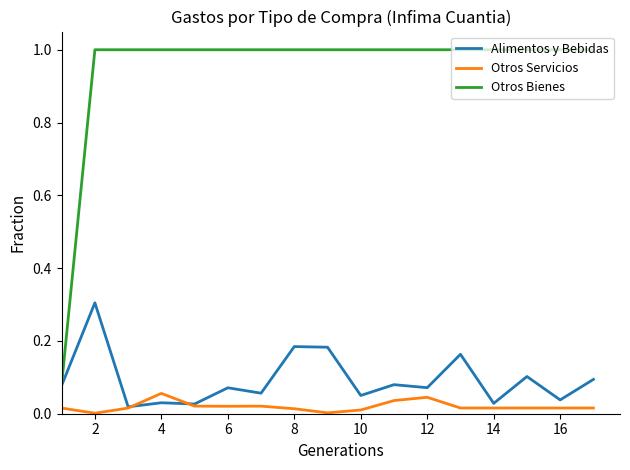

What is the maximum value shown in the chart?

1.0